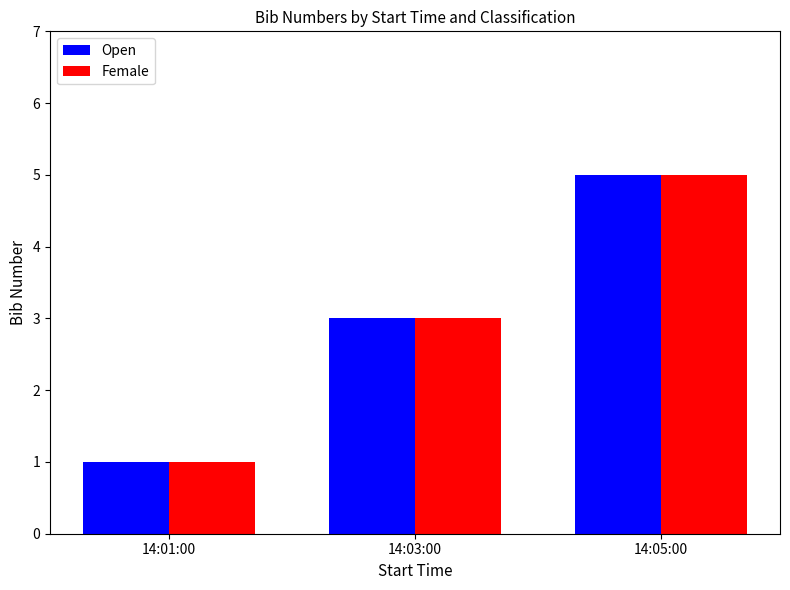

The value of Female at 14:05:00 is 5. True or false?

True